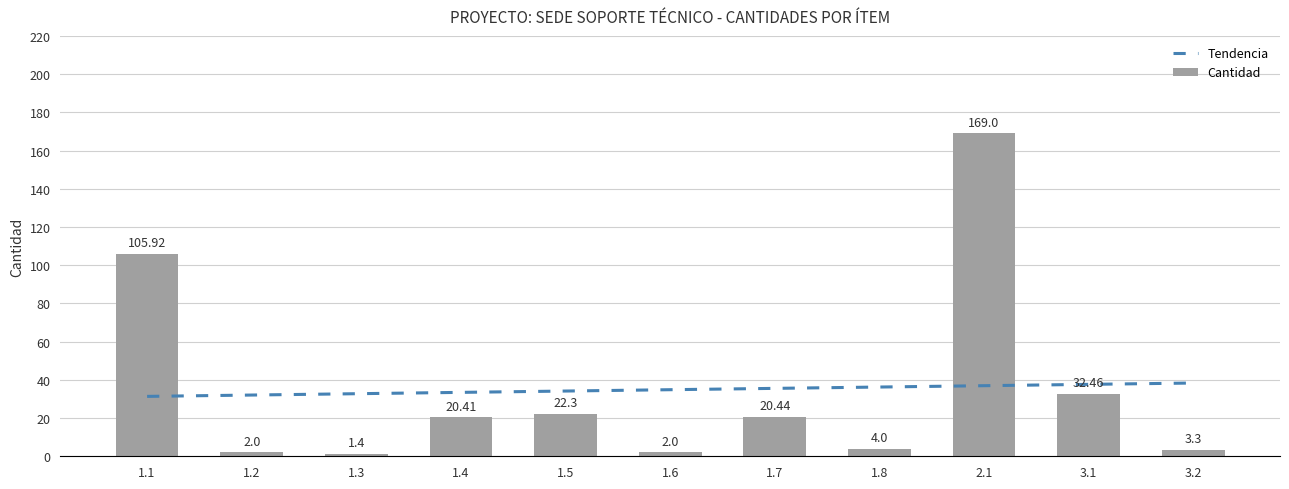

Which category has the highest value across all series?

2.1